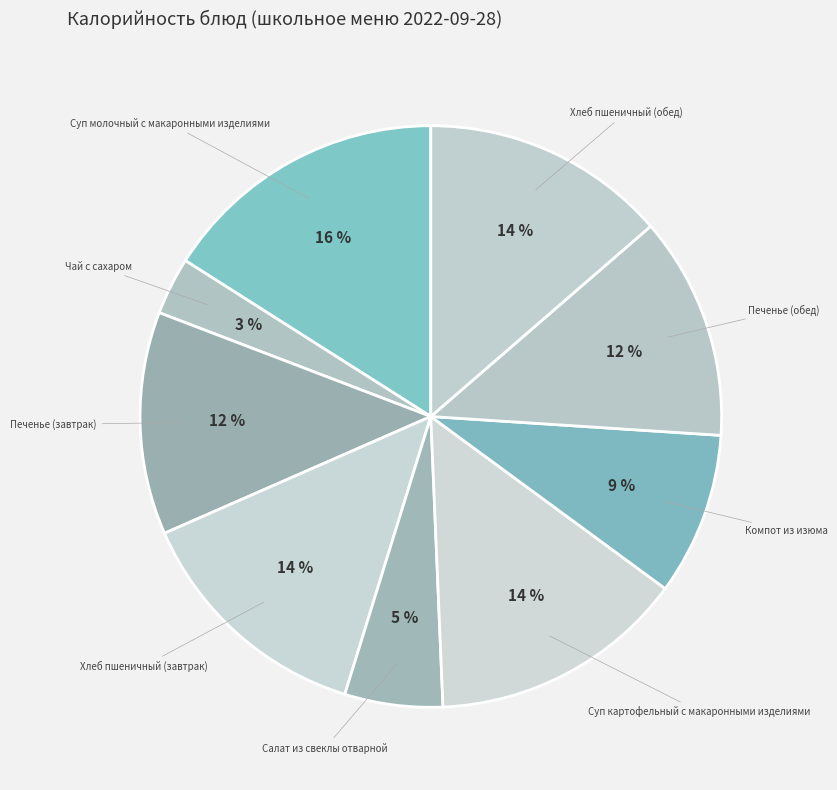

Do Суп картофельный с макаронными изделиями and Печенье (завтрак) together represent more than half of the pie?

No